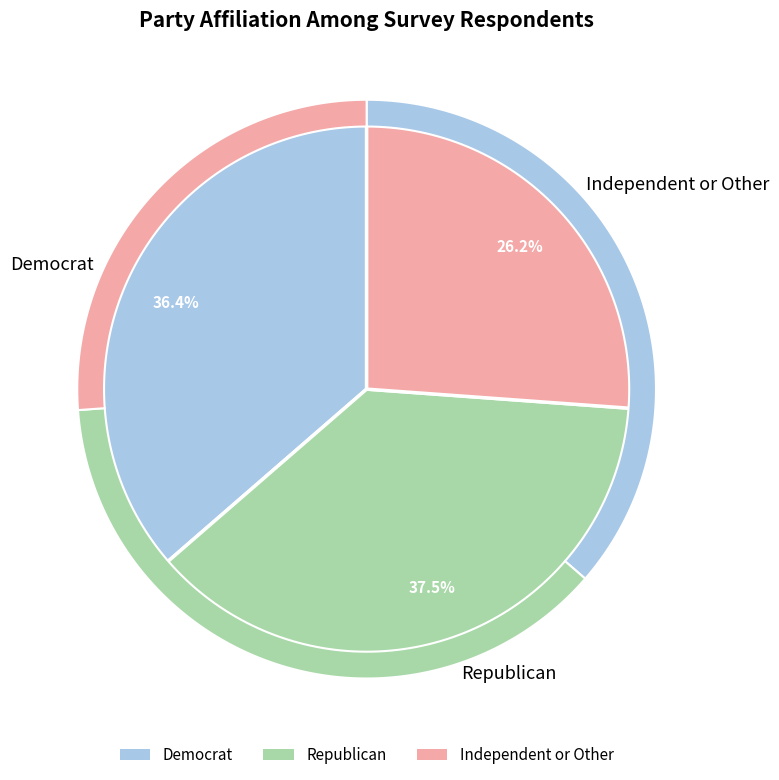

Rank the categories by value from highest to lowest.

Republican, Democrat, Independent or Other